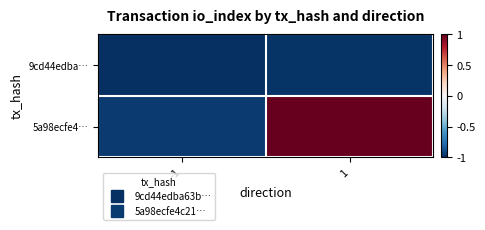

Count the number of categories in the chart.

2